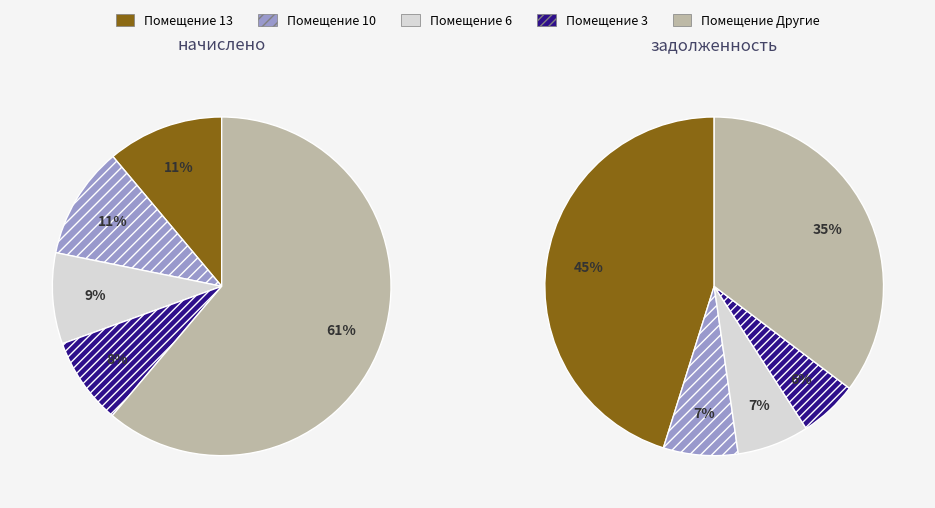

Is it true that 2 is 7% of the pie?

True